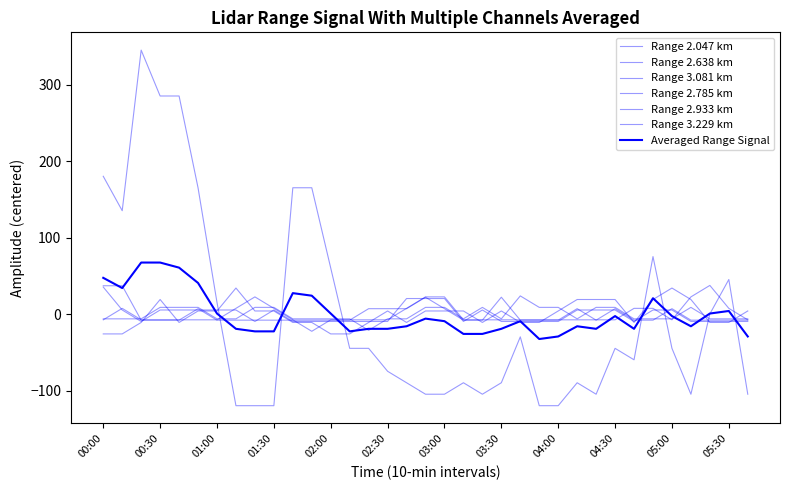

At how many categories does at least one series exceed 232?

3